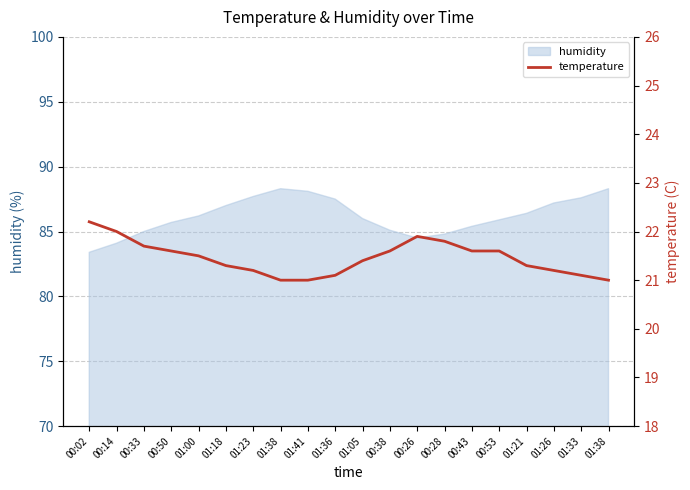

What is the value of the 5th point from the left?

21.5